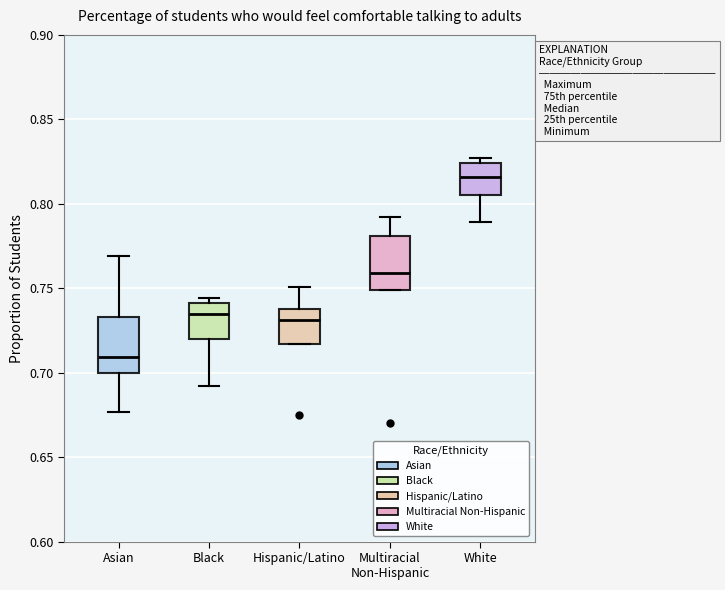

Where does the median line of the box for White sit on the y-axis? The values are not printed on the chart, so give them approximately, as read against the axis.

0.815